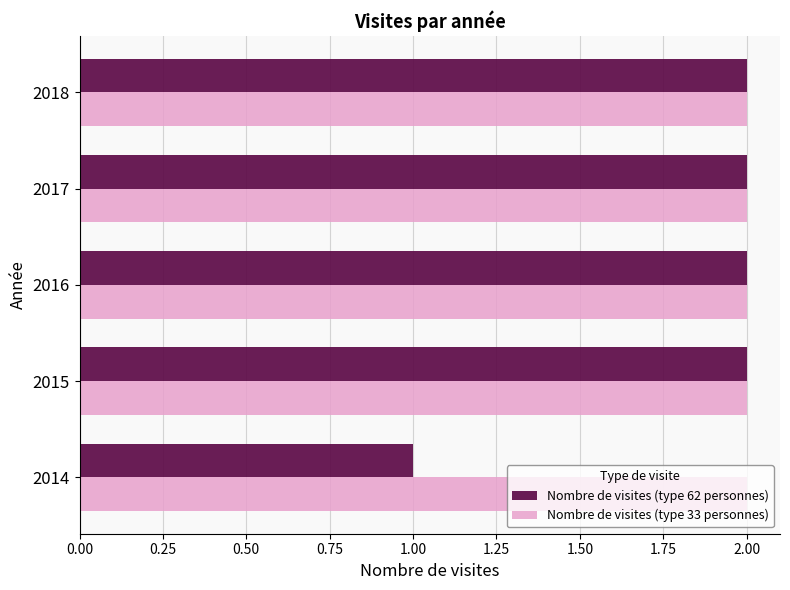

The Nombre de visites (type 33 personnes) series shows 2 at 2014. True or false?

True